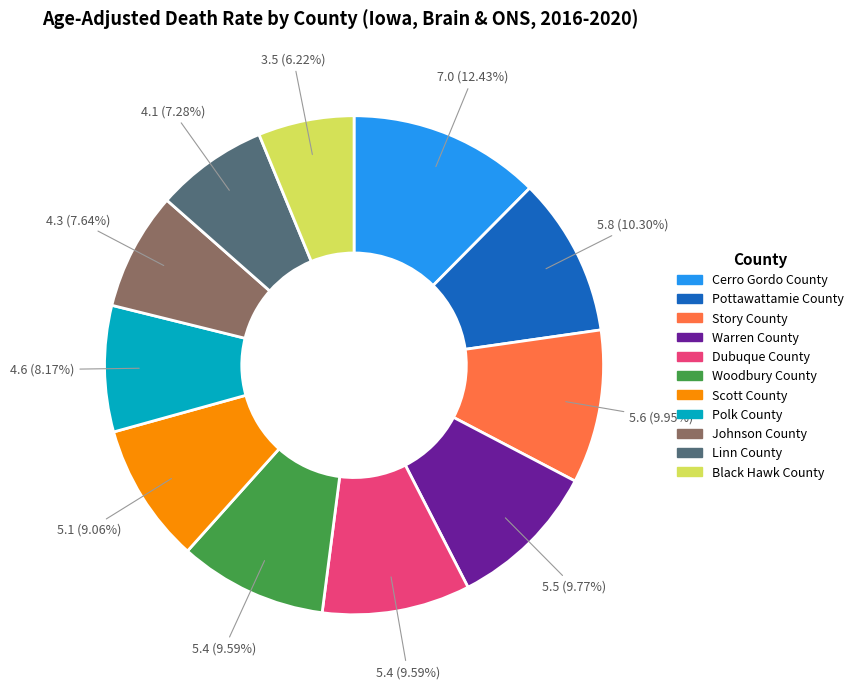

To the nearest percent, what percentage of the pie is Black Hawk County?

6%